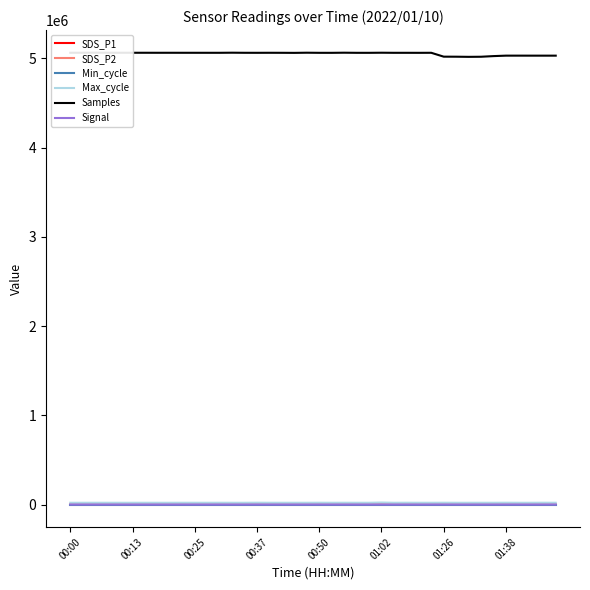

What is the sum of all Max_cycle values?

808419.0